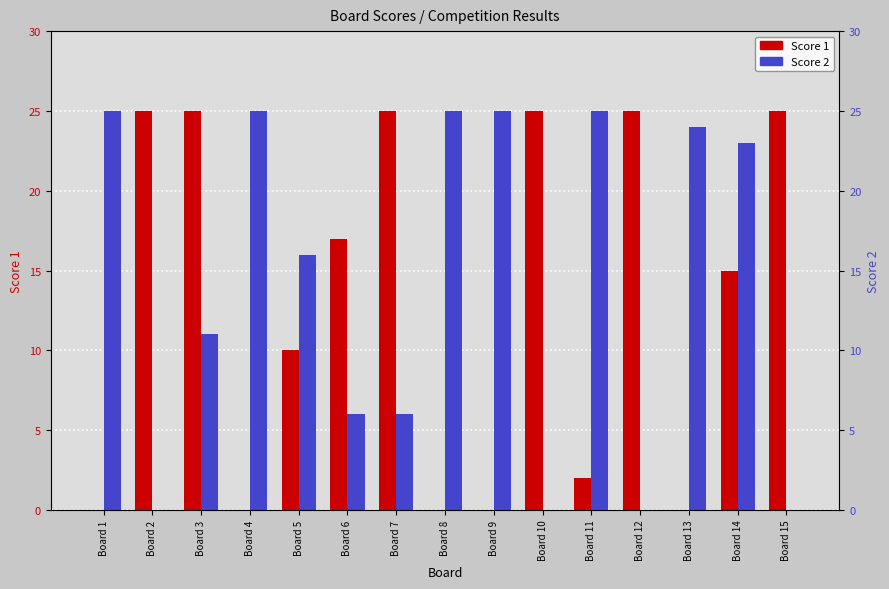

Which series has the widest spread of values?

Score 1